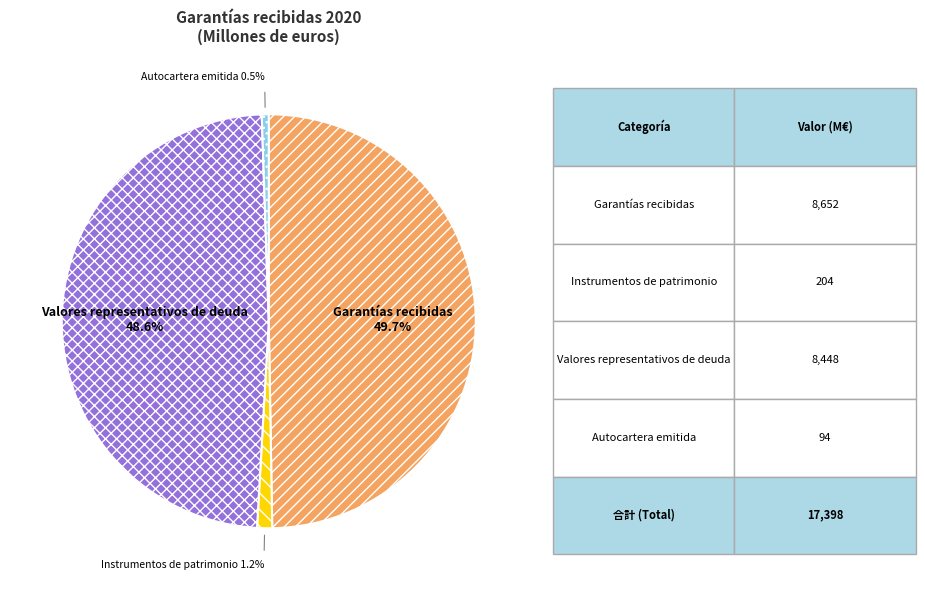

What percentage is the Garantías recibidas slice, to the nearest percent?

50%